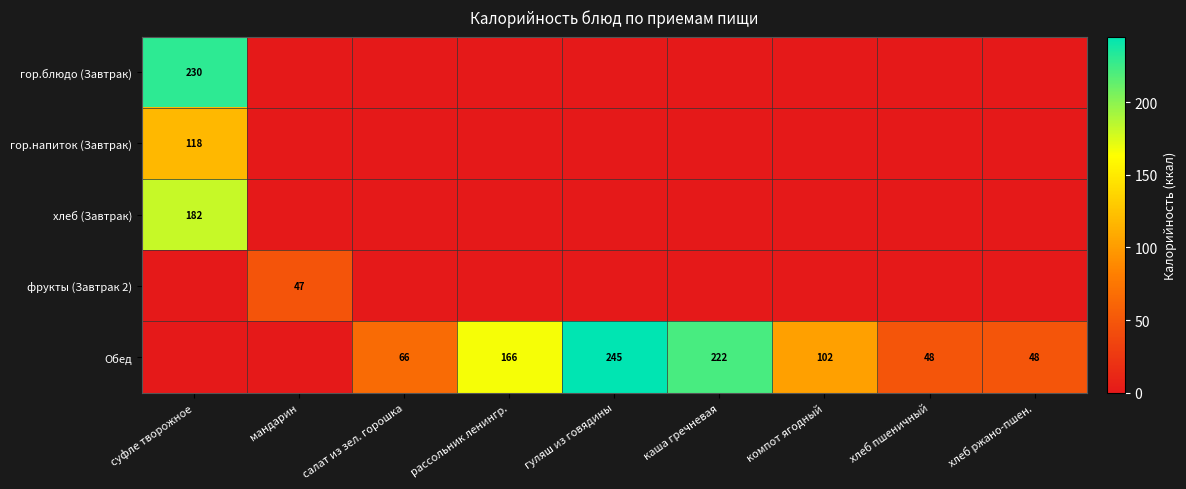

What is the difference between the Обед values at каша гречневая and гуляш из говядины?

23